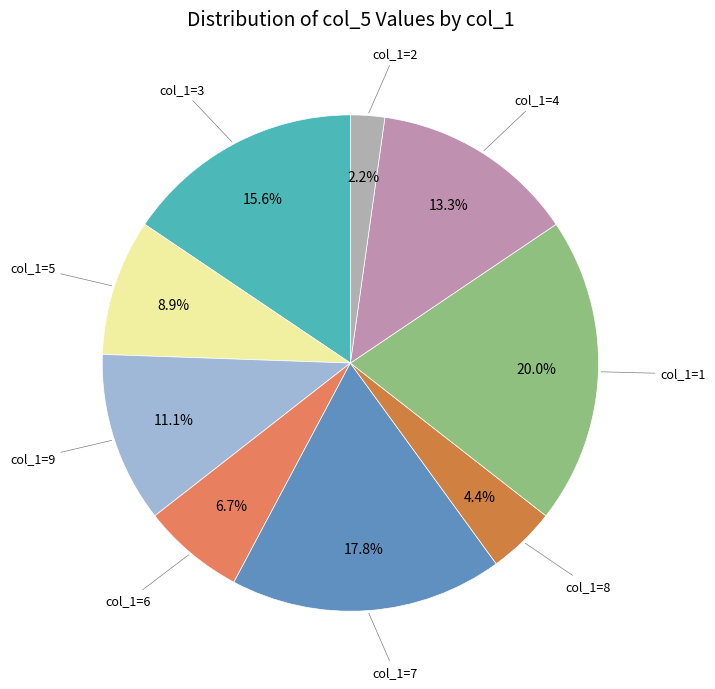

Does any single category account for the majority?

No